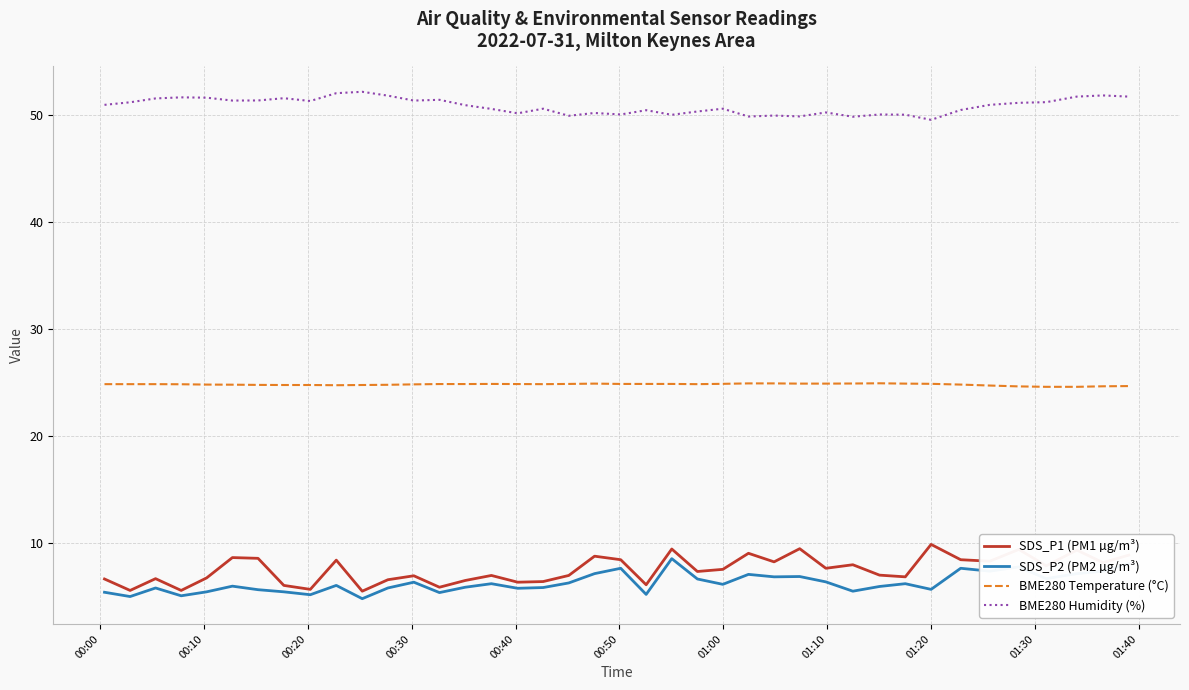

True or false: SDS_P1 (PM1 µg/m³) and BME280 Temperature (°C) cross at least once.

False